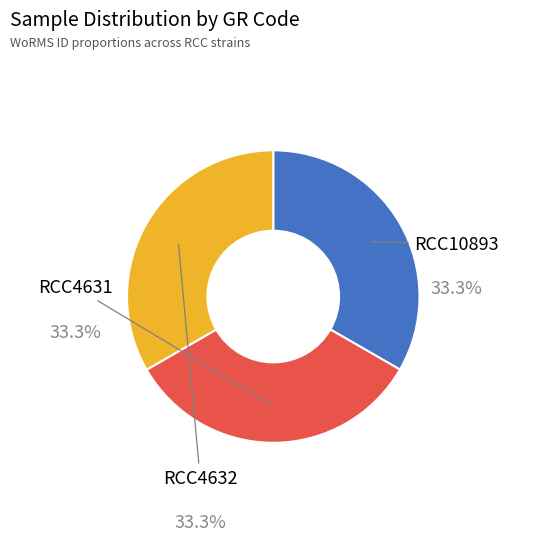

What is the total percentage of RCC4632 and RCC10893?

66.7%